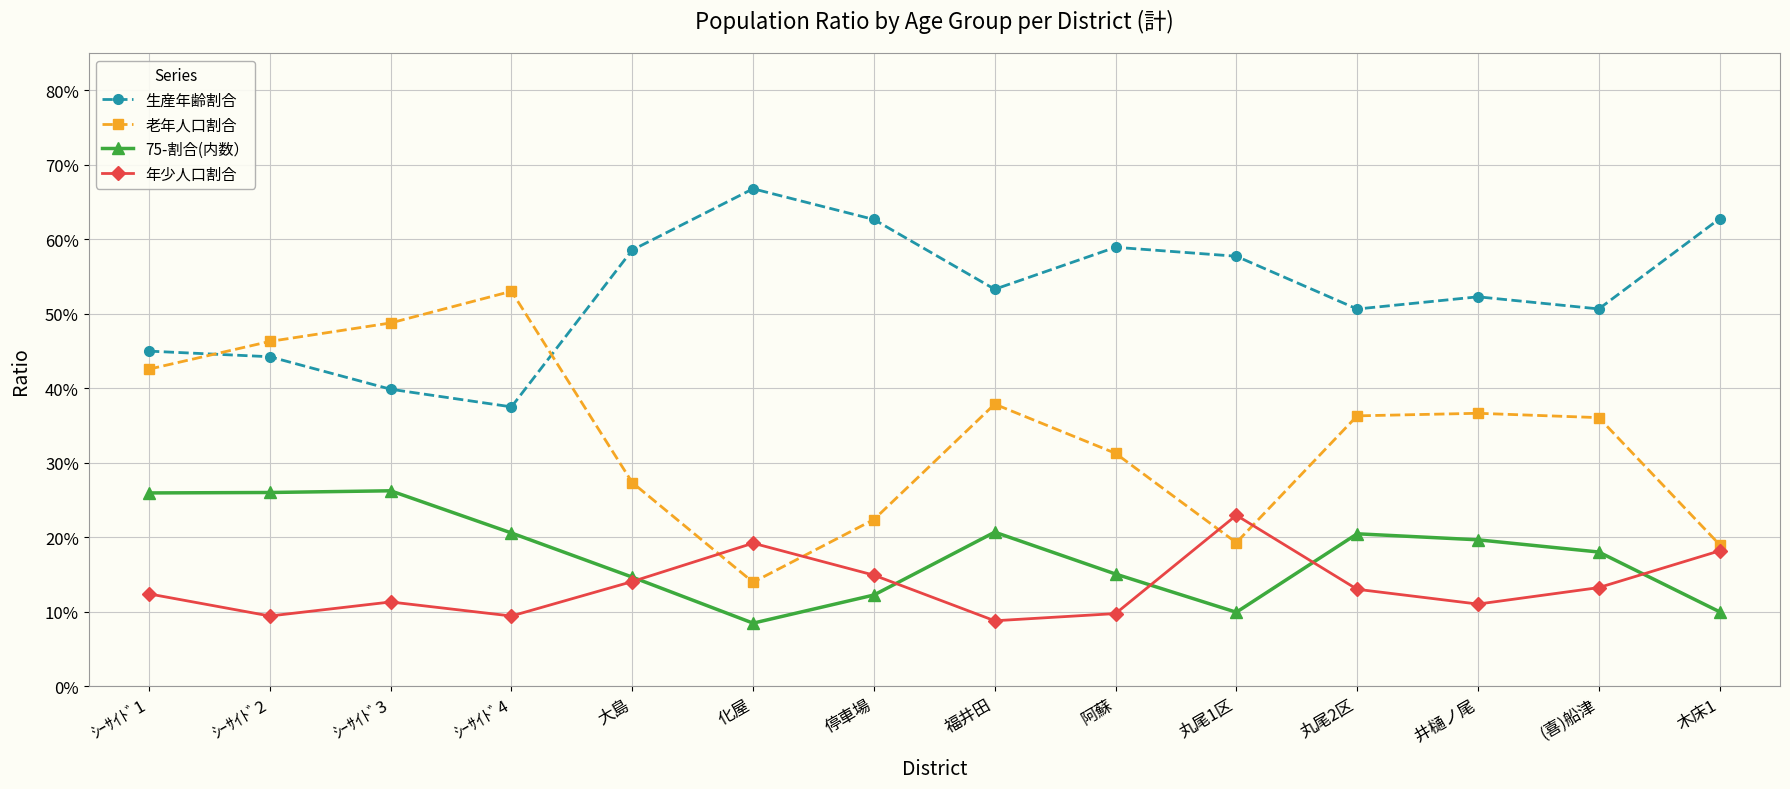

At how many categories does at least one series exceed 0?

14